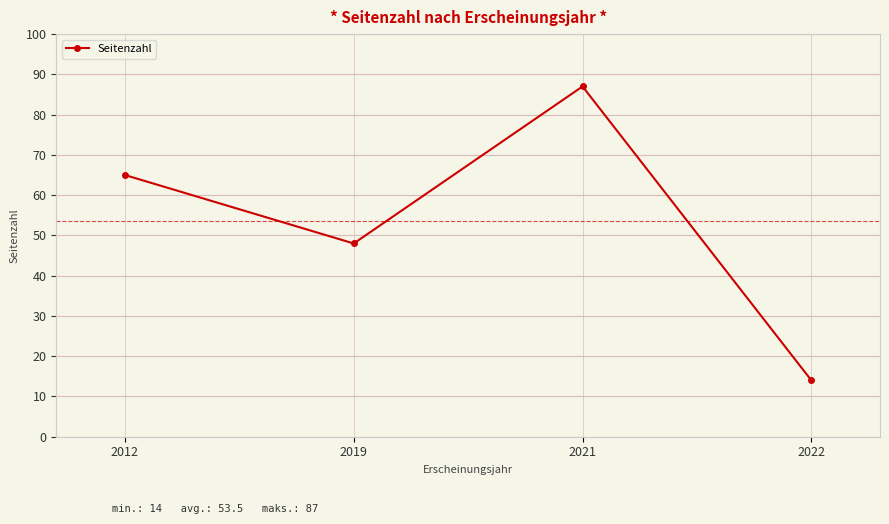

List the labels in order of value, largest first.

2021, 2012, 2019, 2022